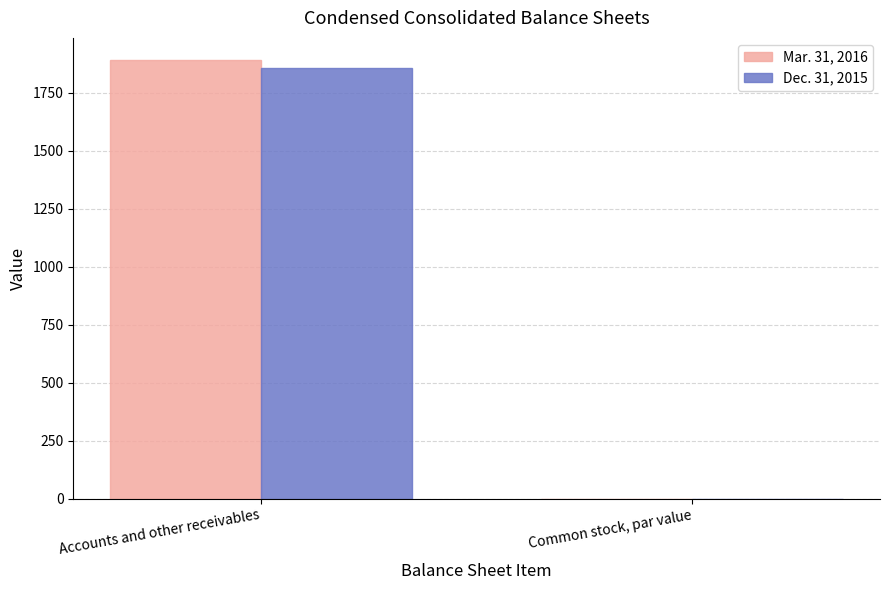

What is the sum of all Mar. 31, 2016 values?

1892.0